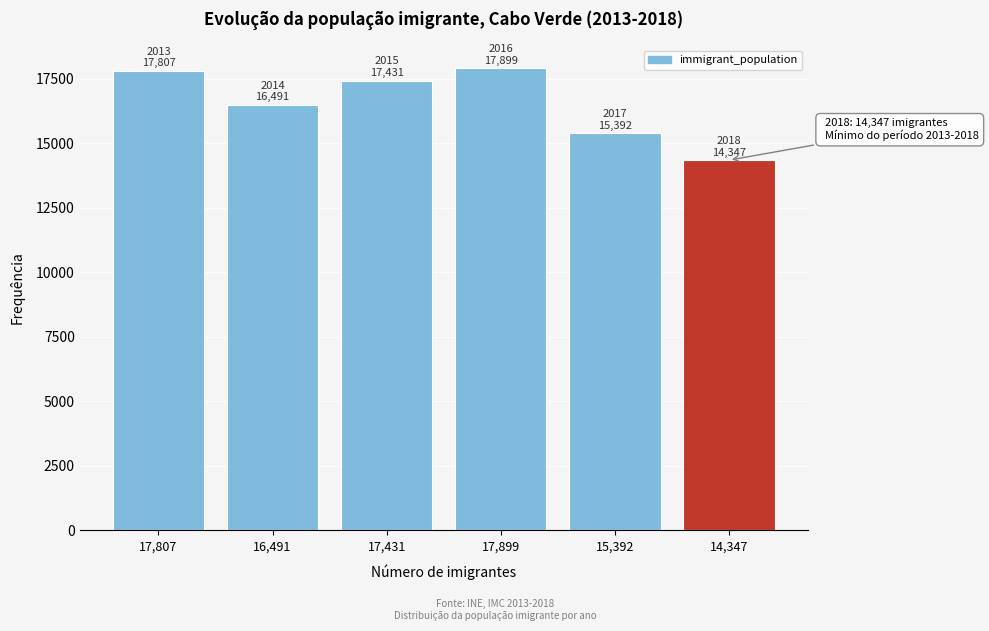

Reading left to right, transcribe all the data shown in this chart.

17,807=17807	16,491=16491	17,431=17431	17,899=17899	15,392=15392	14,347=14347